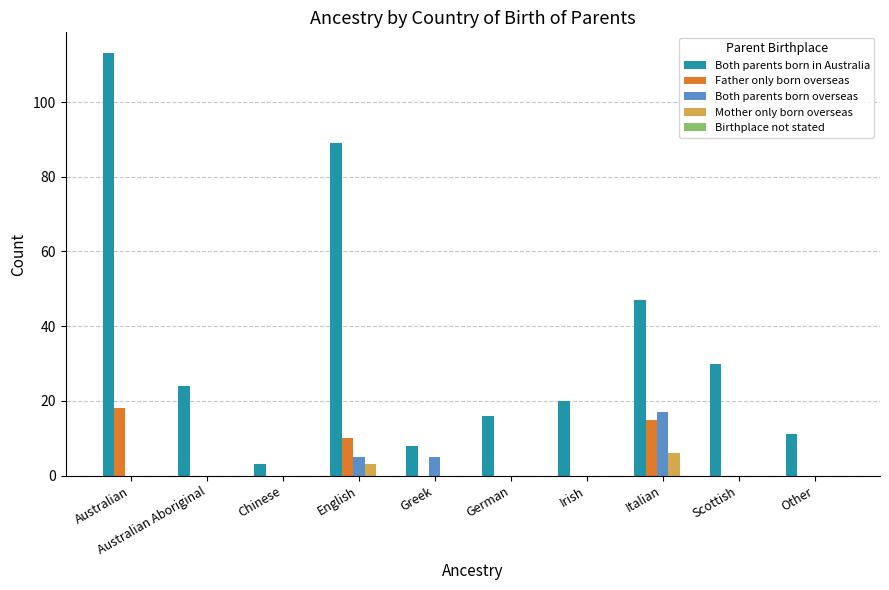

Count the number of categories in the chart.

10